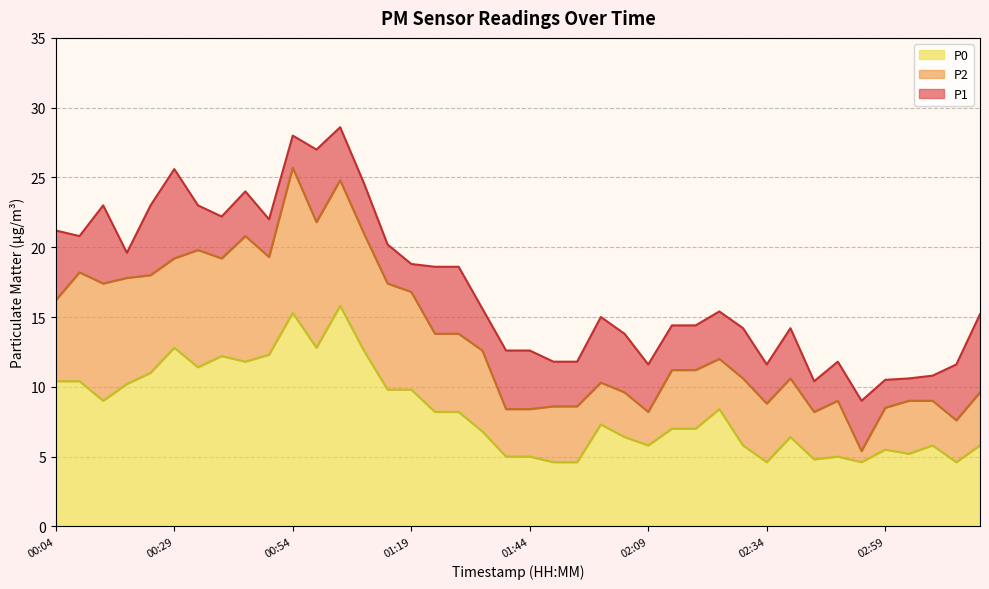

Where does the P1 series first go above 15?

00:04